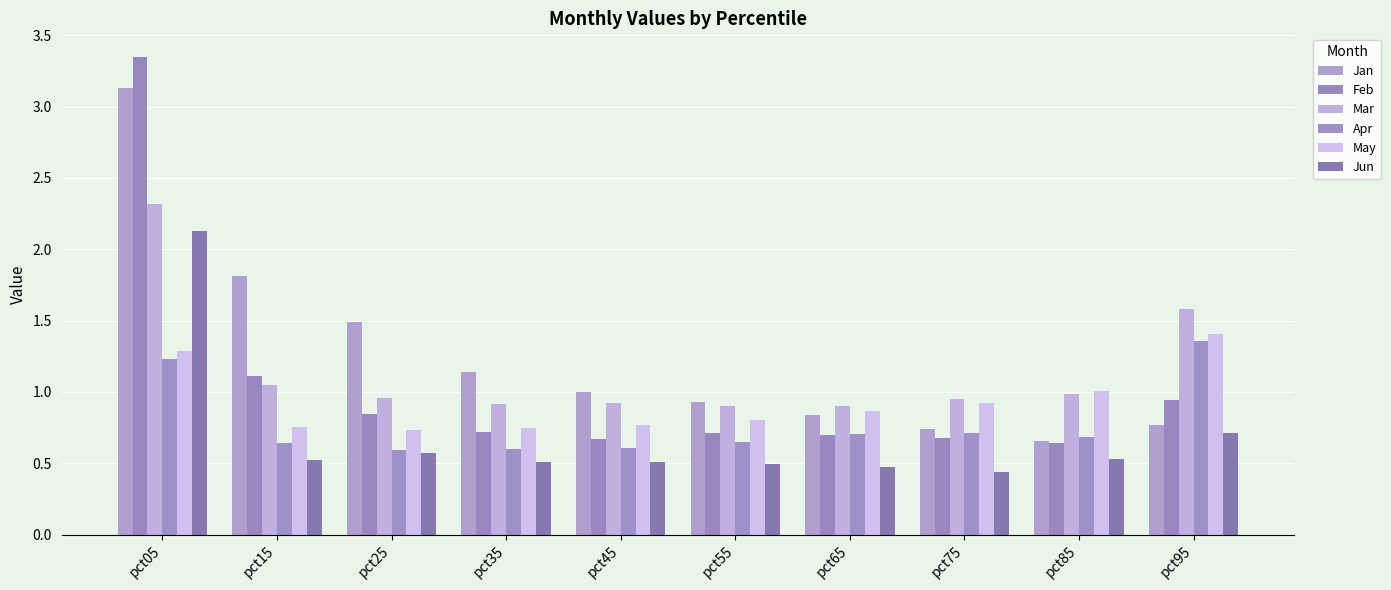

What are all the series names shown in the legend?

Jan, Feb, Mar, Apr, May, Jun